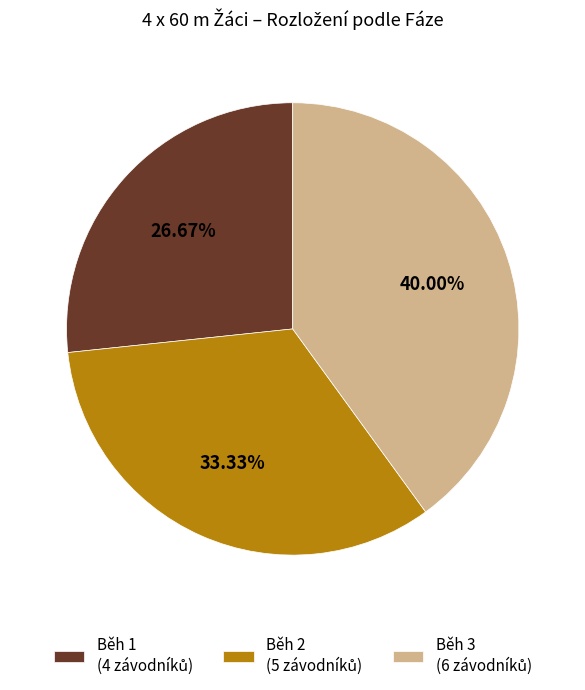

Is there any slice that represents more than half of the pie?

No